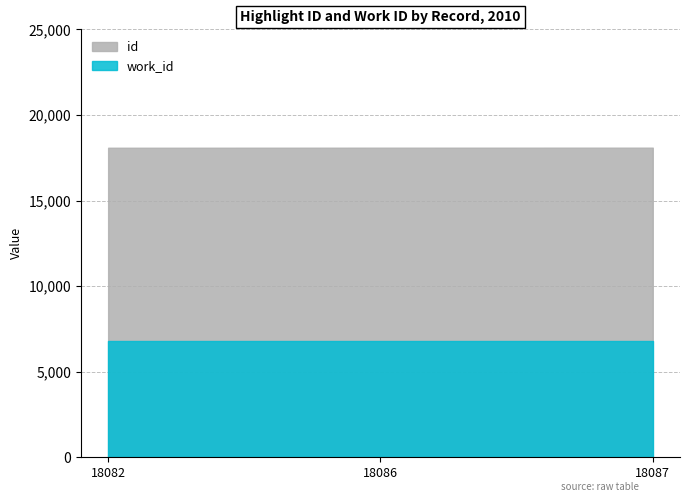

Is the value of id at 18082 greater than the value of work_id at 18087?

Yes